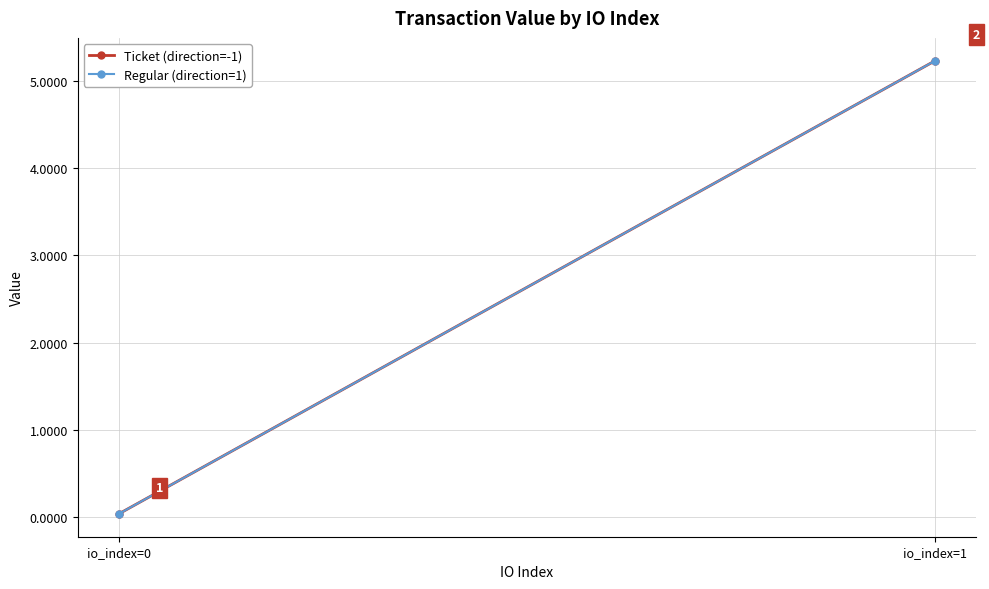

Reading left to right, list all the values displayed in this chart.

Ticket (direction=-1): io_index=0=0.0	io_index=1=5.2
Regular (direction=1): io_index=0=0.0	io_index=1=5.2